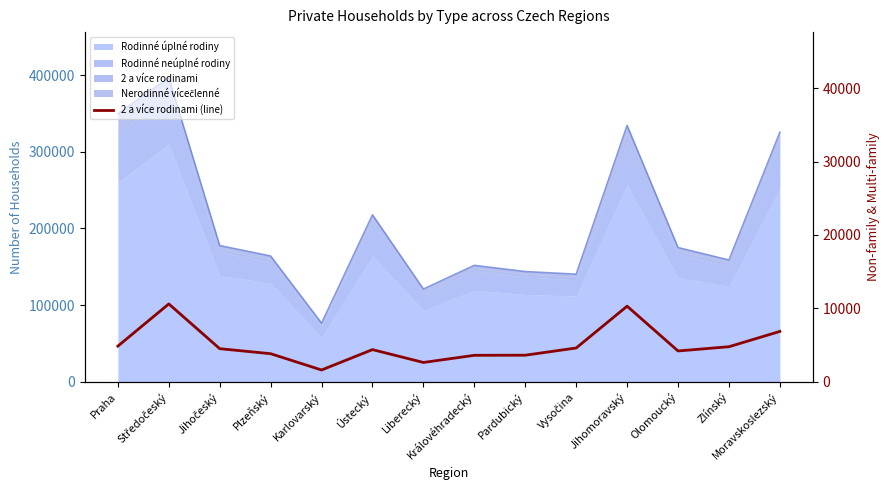

What is the ratio of the value at Královéhradecký to the value at Vysočina?

0.8